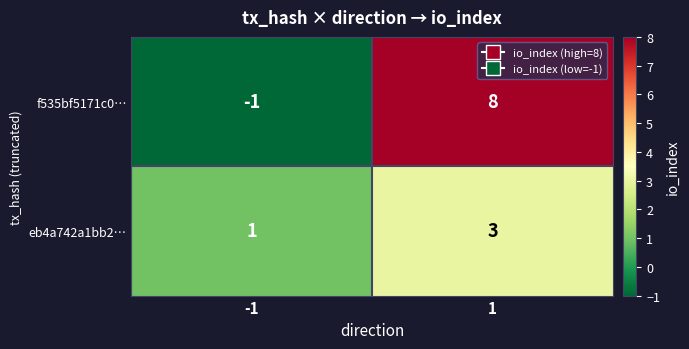

Which label corresponds to the largest value in the chart?

1